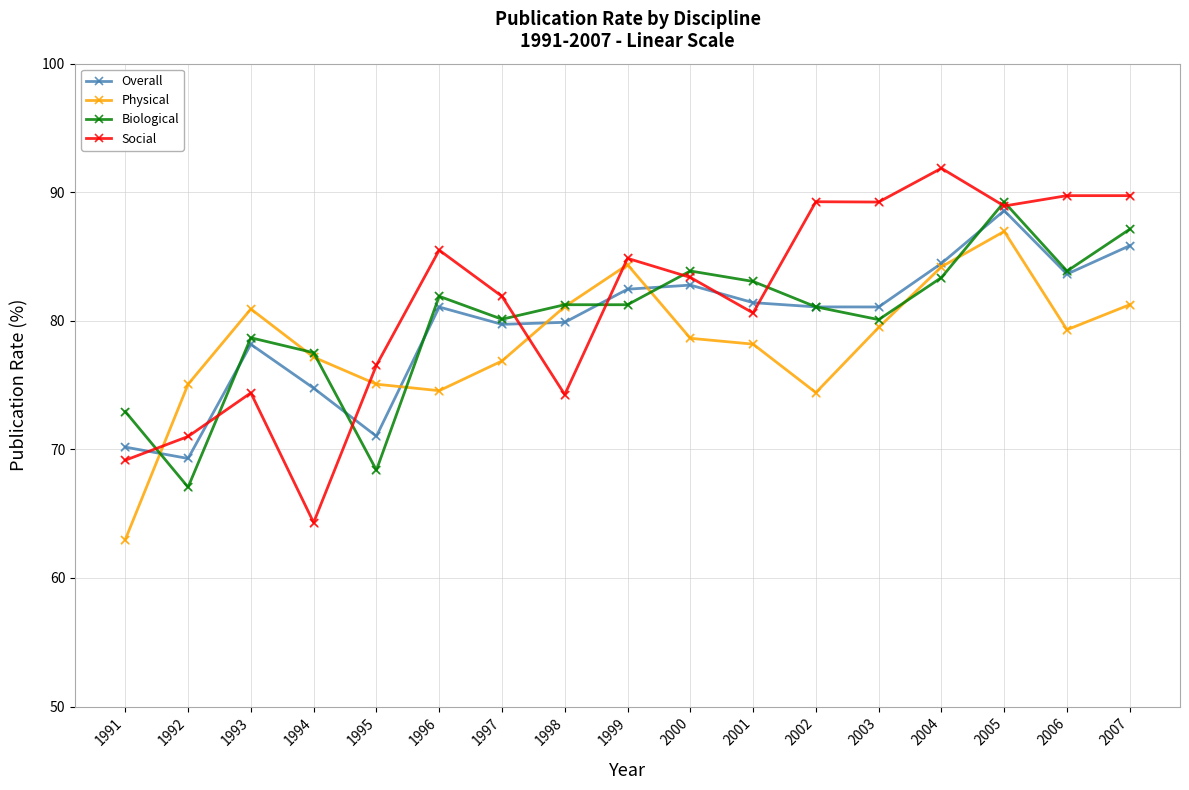

What is the spread (max minus min) of values at 2006?

10.4